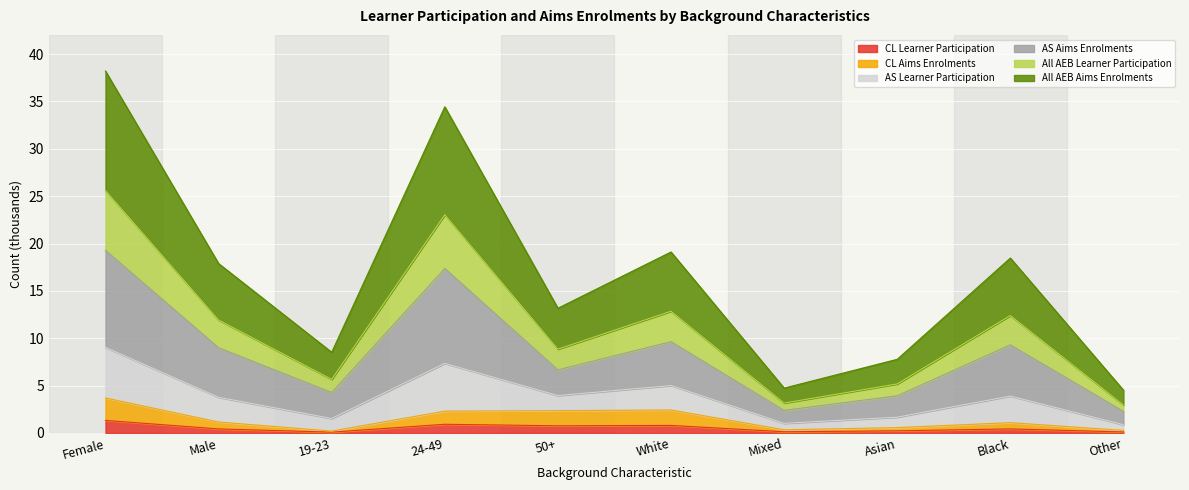

What is the highest value of the CL Learner Participation series?

1.3